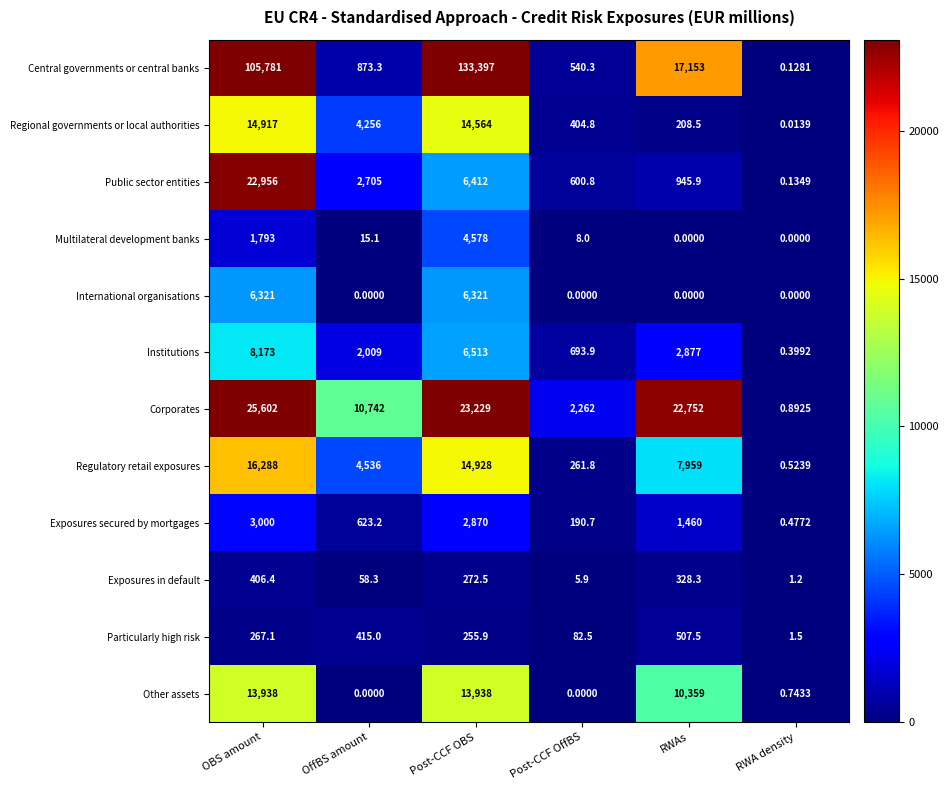

What is the spread (max minus min) of values at Post-CCF OffBS?

2262.0